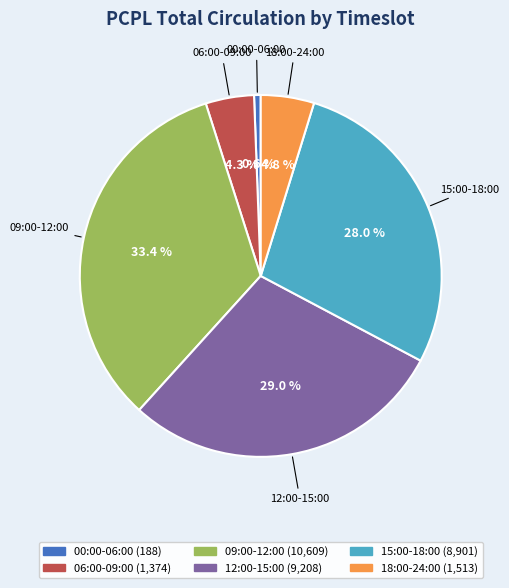

Count the number of slices in the pie.

6